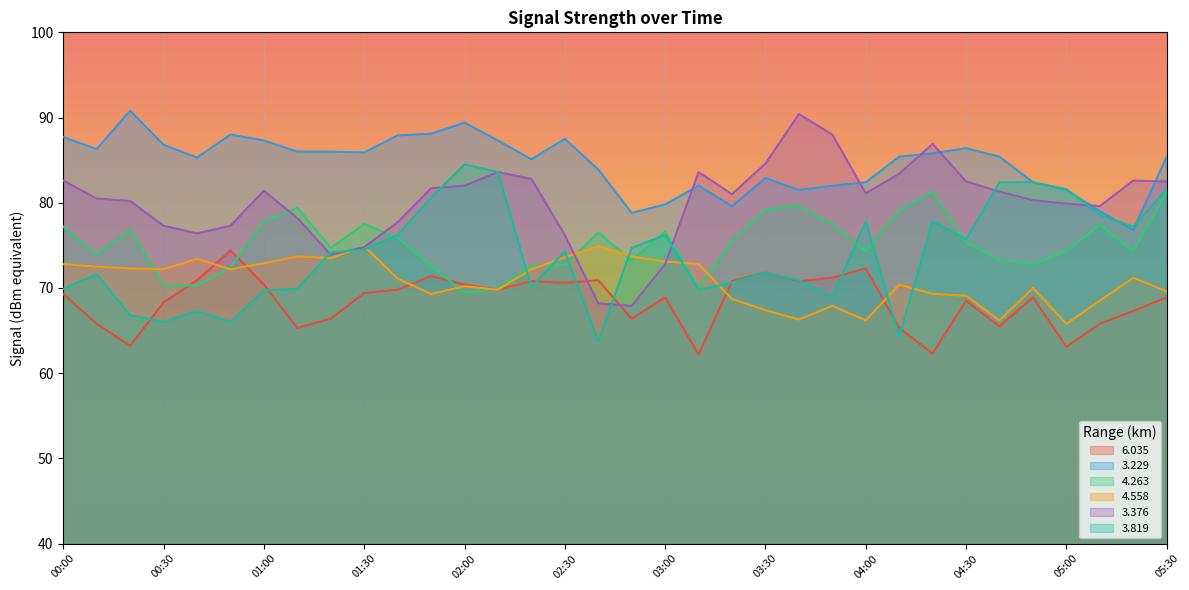

True or false: 4.558 and 3.229 cross at least once.

False